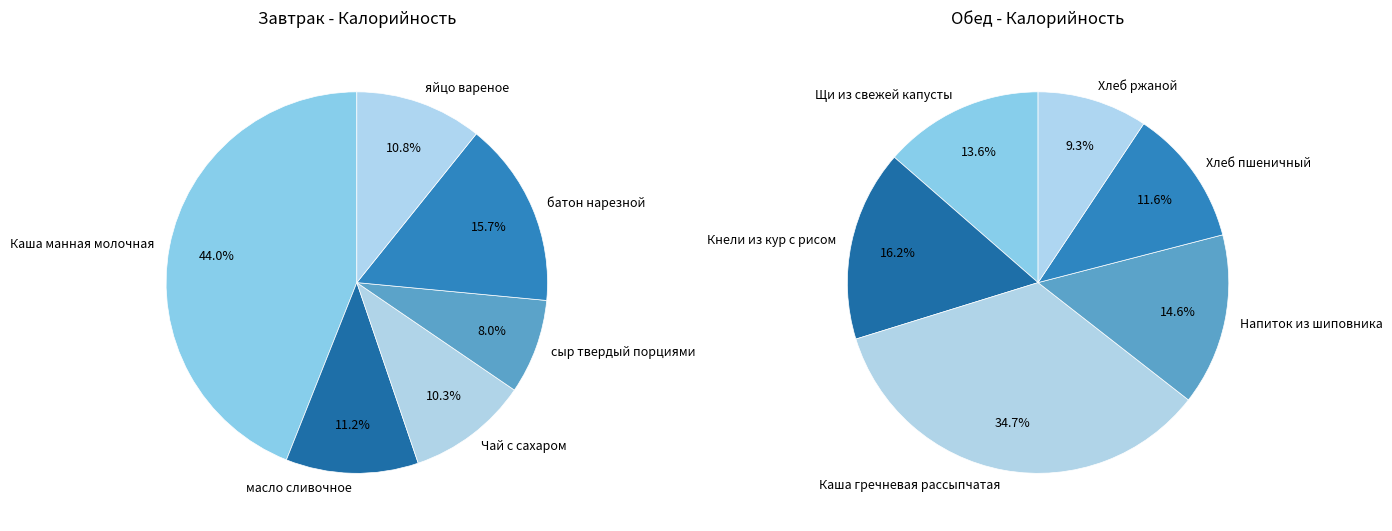

Do 5 and 3 together represent more than half of the pie?

No